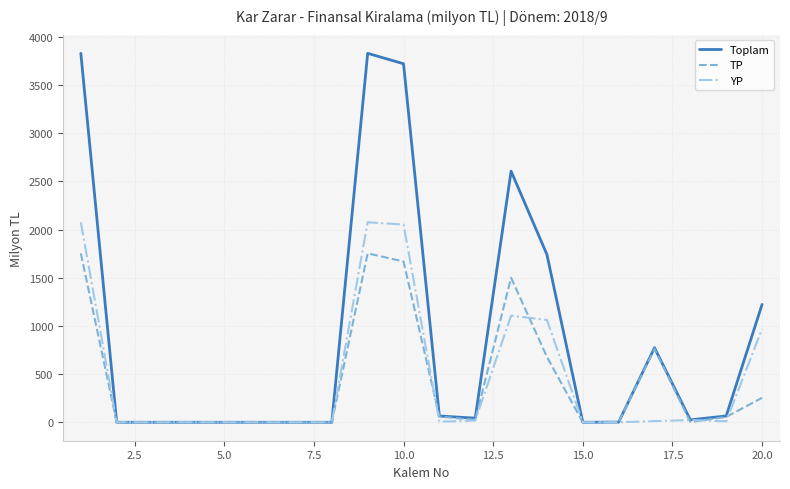

Which series has the largest range (max minus min)?

Toplam